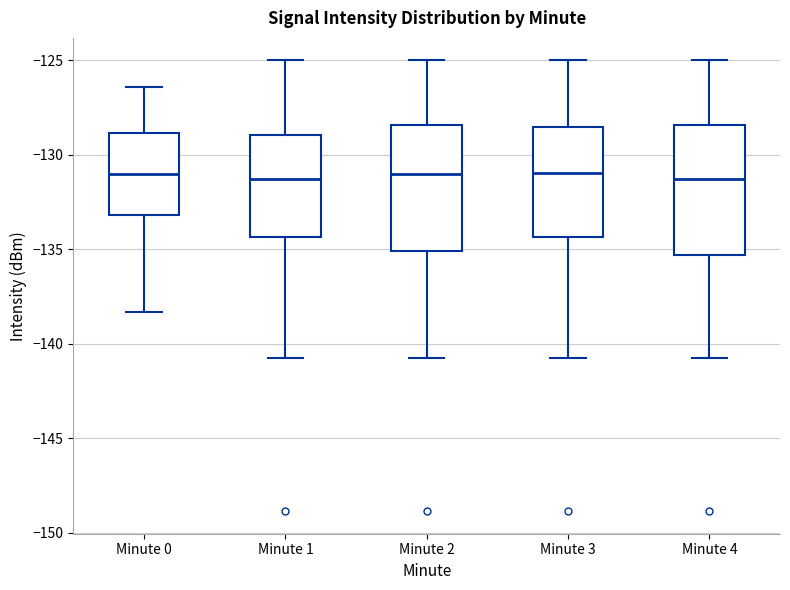

Reading left to right, read every box against the y-axis: the position of its median line, the range the box covers, and the ends of its whiskers. The values are not printed on the chart, so give them approximately, as read against the axis.

Minute 0: median -131.0, box -133.0 to -129.0, whiskers -138.5 to -126.5
Minute 1: median -131.5, box -134.5 to -129.0, whiskers -141.0 to -125.0
Minute 2: median -131.0, box -135.0 to -128.5, whiskers -141.0 to -125.0
Minute 3: median -131.0, box -134.5 to -128.5, whiskers -141.0 to -125.0
Minute 4: median -131.5, box -135.5 to -128.5, whiskers -141.0 to -125.0